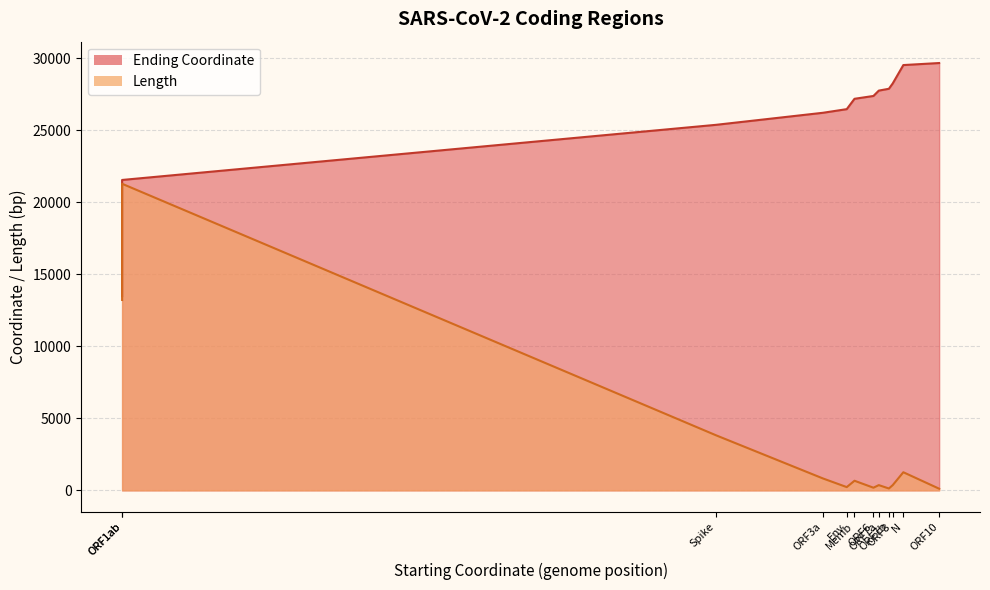

How many data points in Ending Coordinate are less than 27384?

6